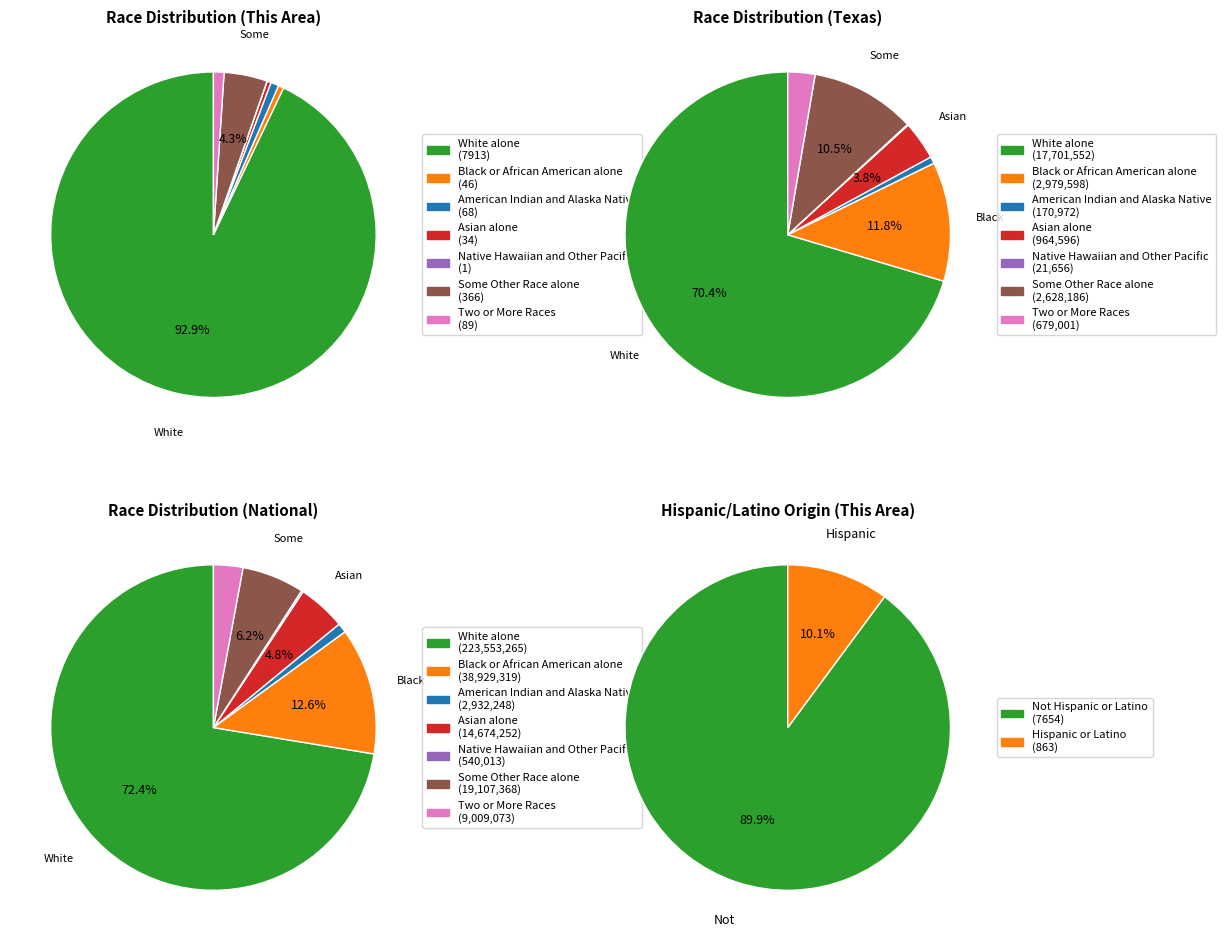

To the nearest percent, what is the combined percentage of White alone and Asian alone?

77%